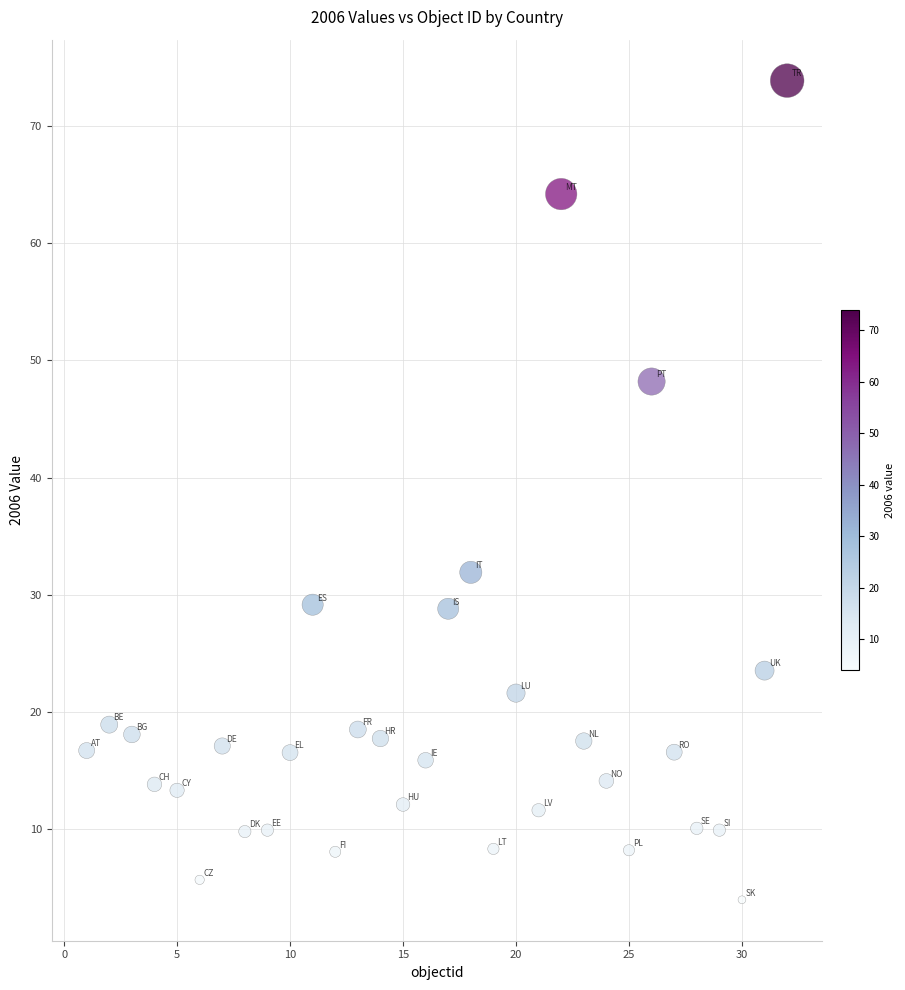

What is the range of X values (max minus min)?

31.0